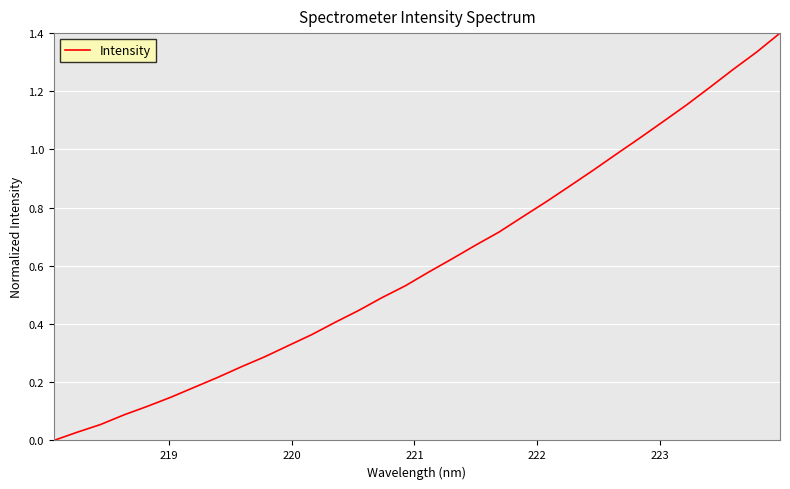

Count the number of data series in this chart.

1